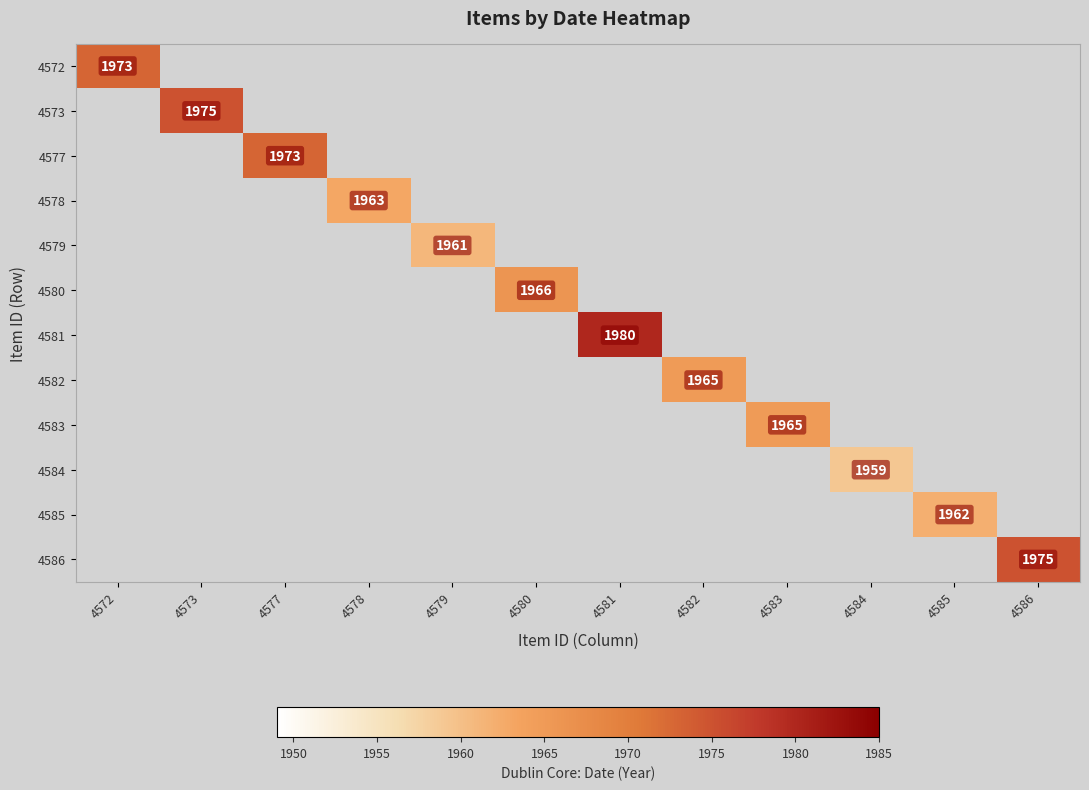

How many values in 4573 are above zero?

1